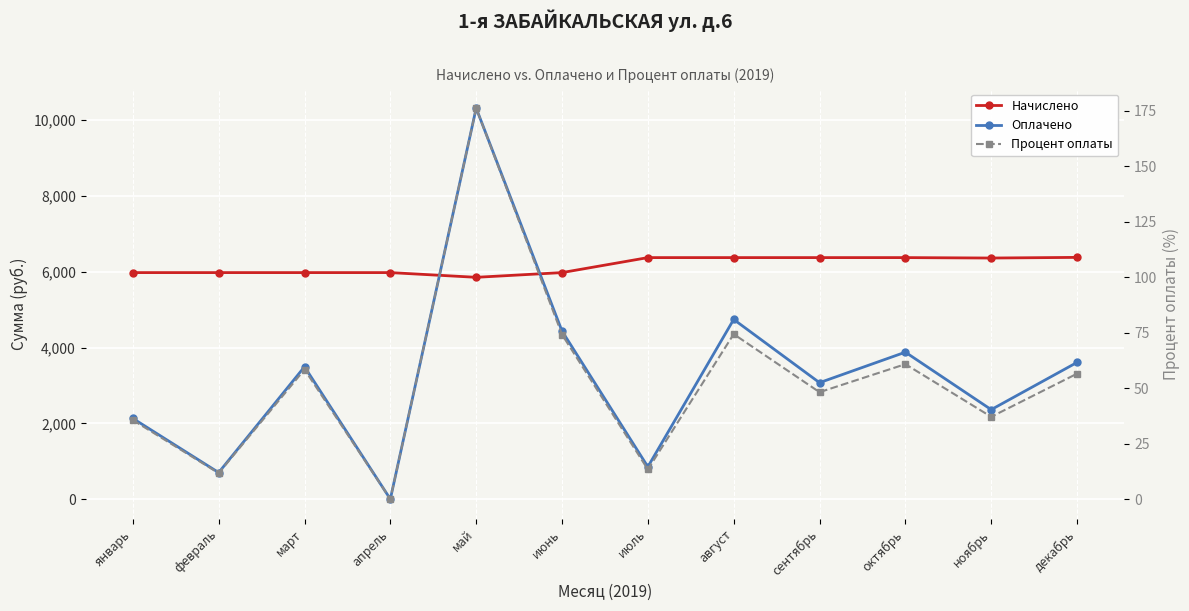

True or false: Процент оплаты has more than 0 points higher than both neighbors.

True